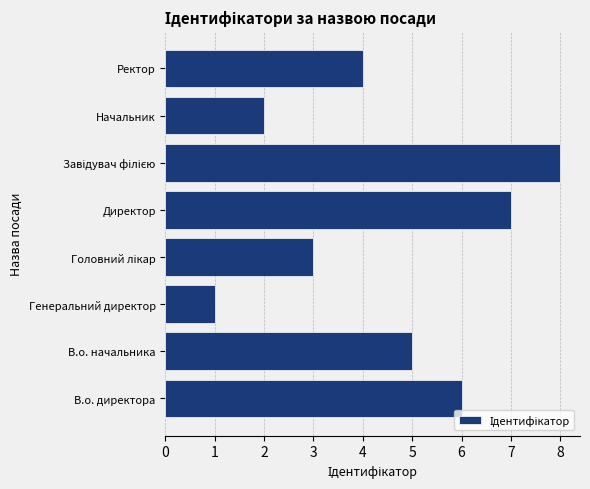

How many series are shown in this chart?

1